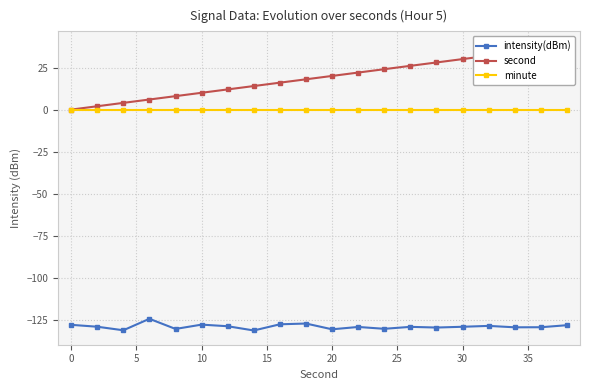

At how many categories does at least one series exceed -76?

20